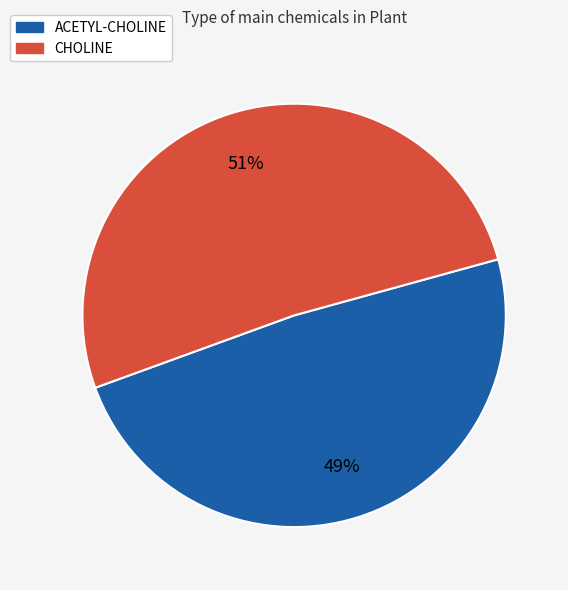

Rank the categories by value from highest to lowest.

CHOLINE, ACETYL-CHOLINE